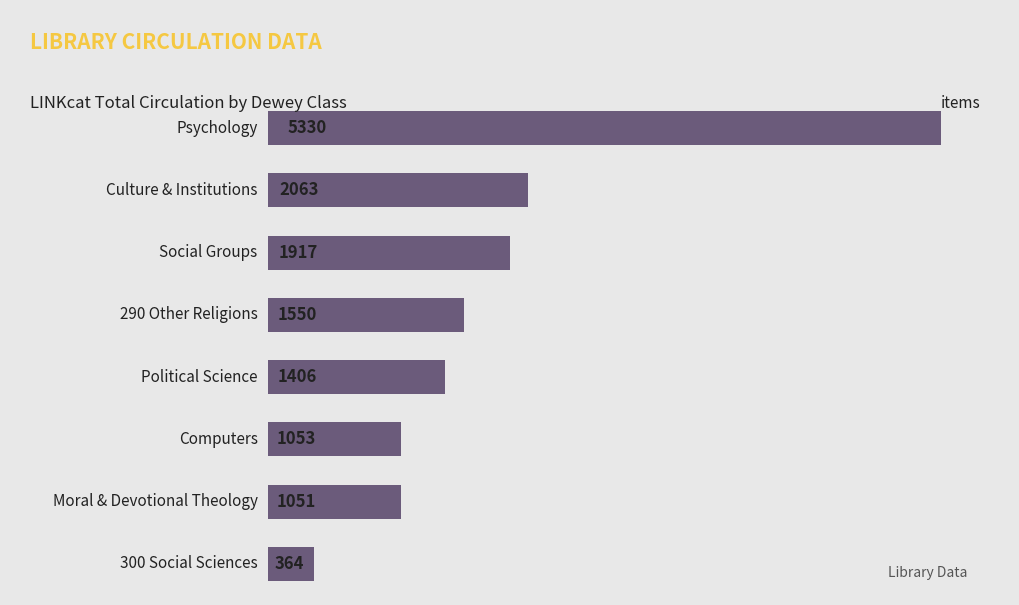

Reading top to bottom, what are all the values shown in this chart?

5330	2063	1917	1550	1406	1053	1051	364